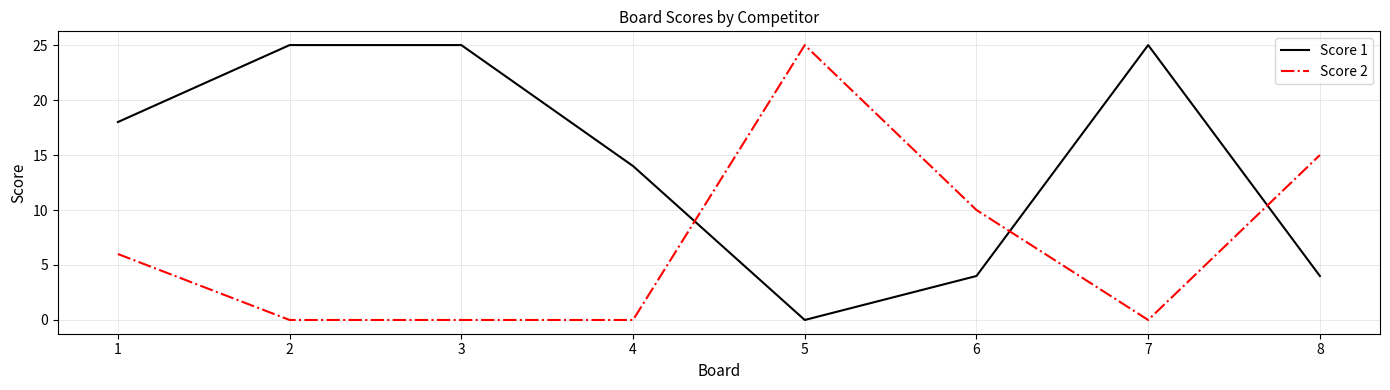

At which category does Score 1 reach its first local valley?

5